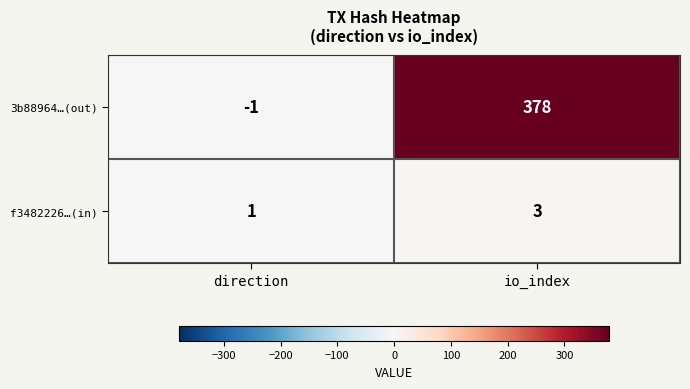

The 3b88964…(out) series shows 585 at io_index. True or false?

False